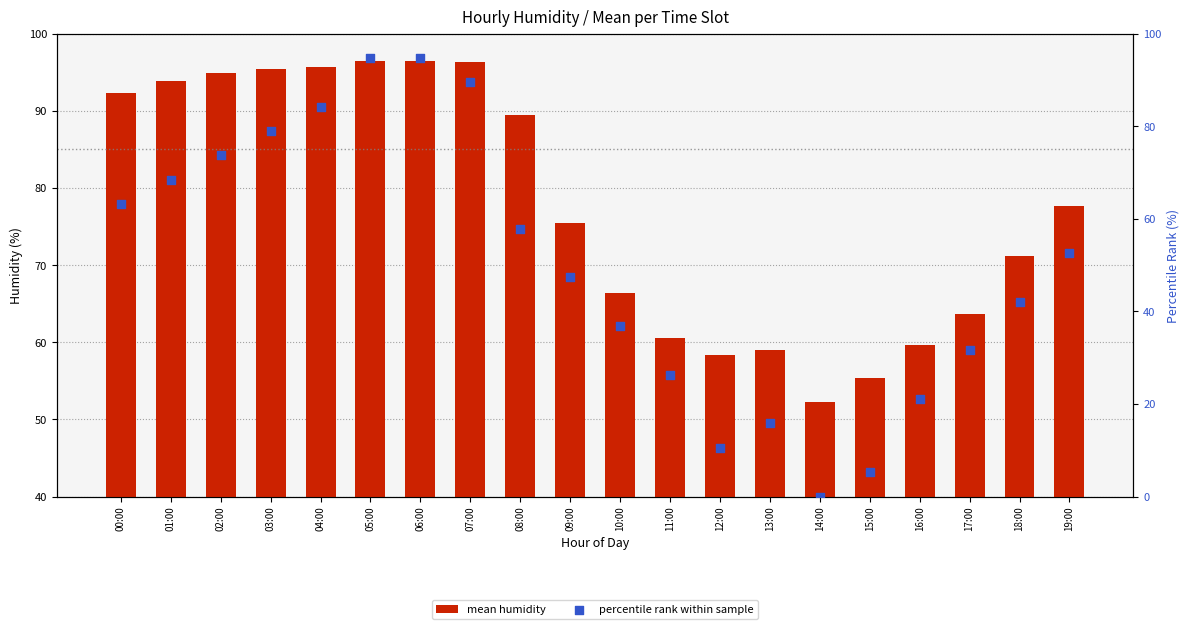

Which series has the largest total across all categories?

mean humidity